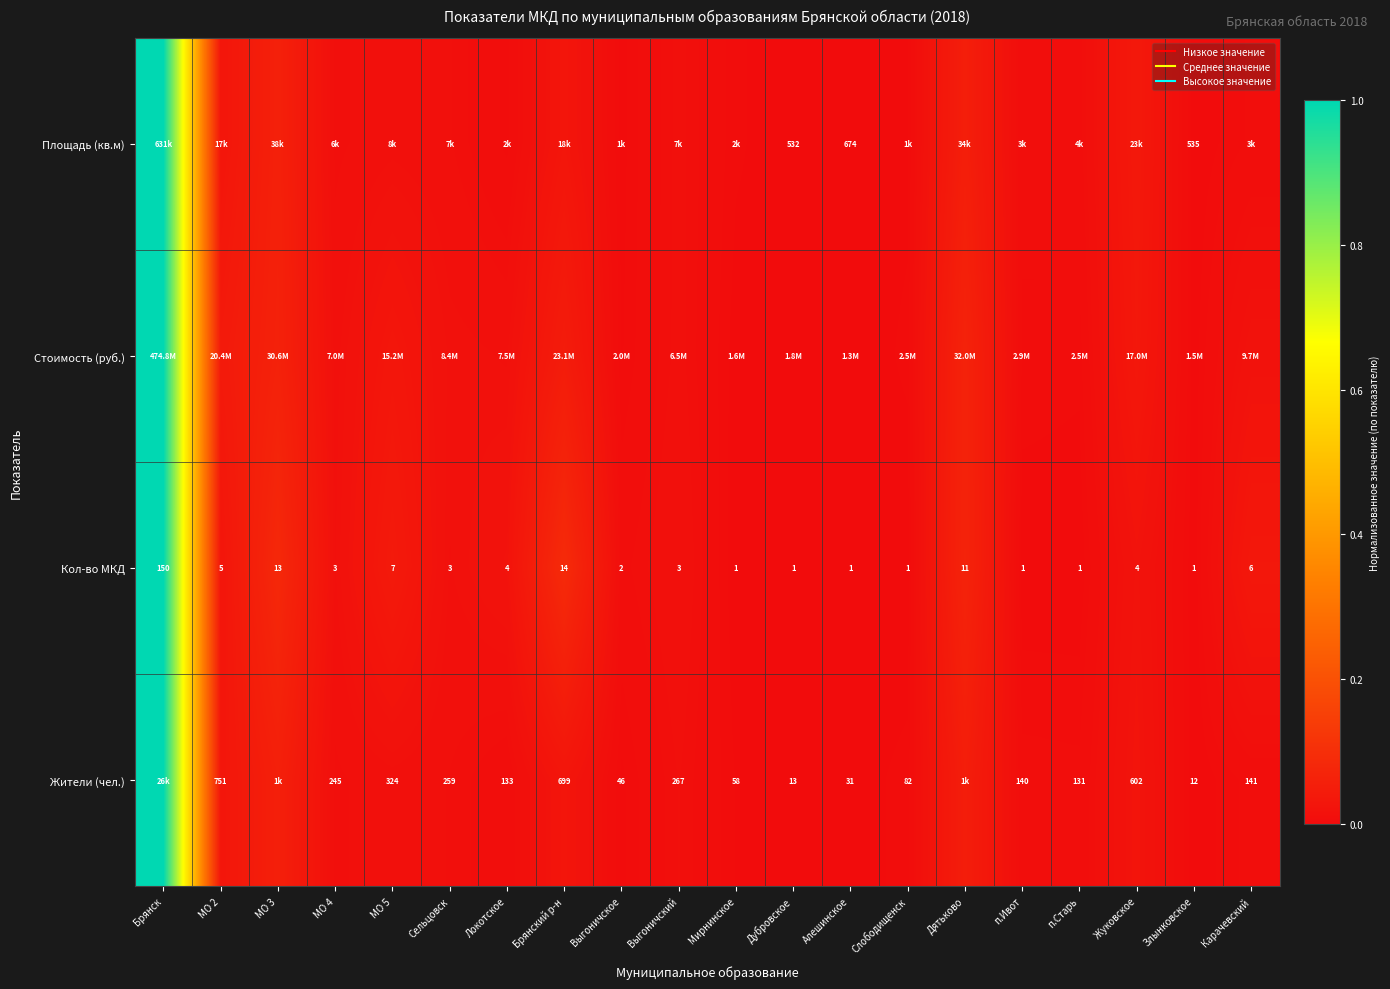

Which series changed the most between Брянск and п.Старь?

Кол-во МКД